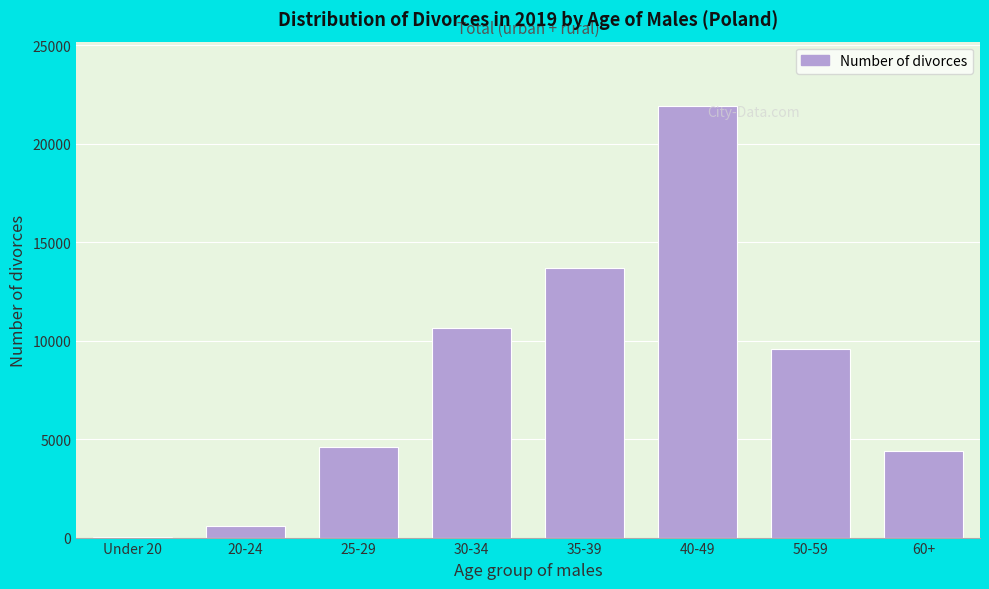

Reading left to right, what are all the values shown in this chart?

Under 20=6	20-24=595	25-29=4591	30-34=10632	35-39=13686	40-49=21899	50-59=9554	60+=4378